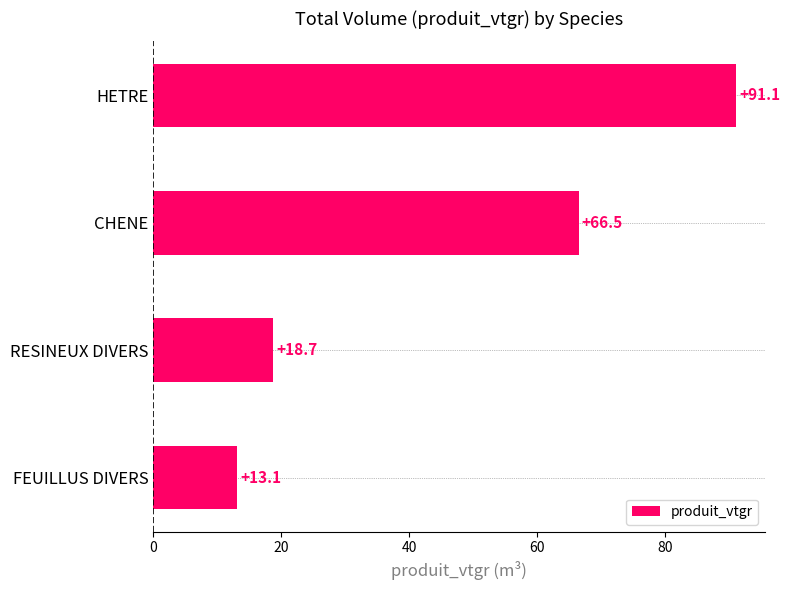

What is the change in value from RESINEUX DIVERS to HETRE?

+72.4